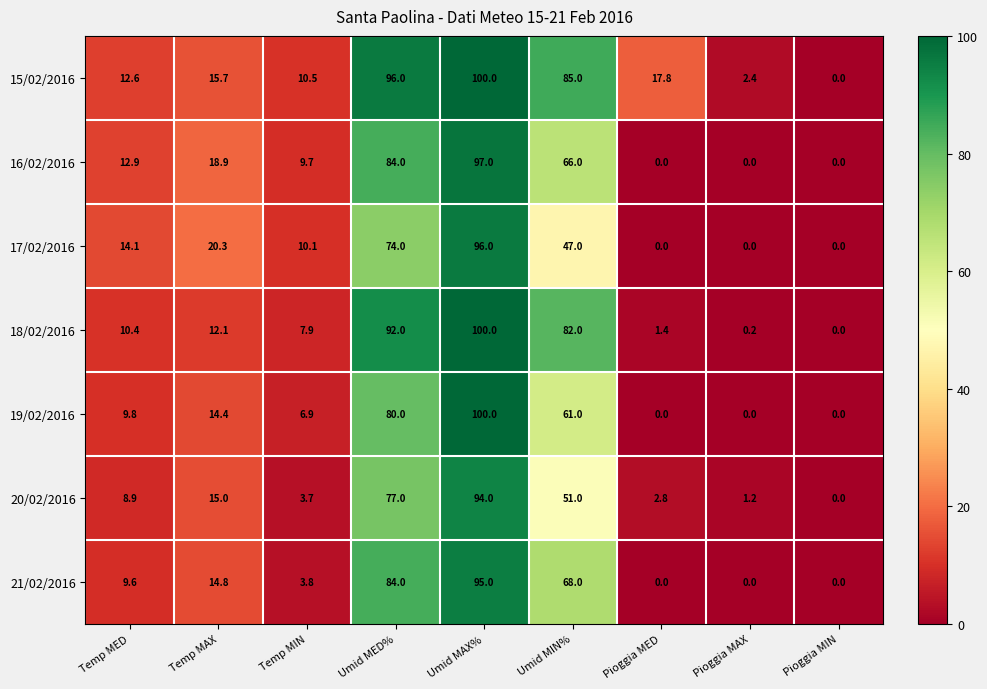

Which label corresponds to the largest value in the chart?

Umid MAX%